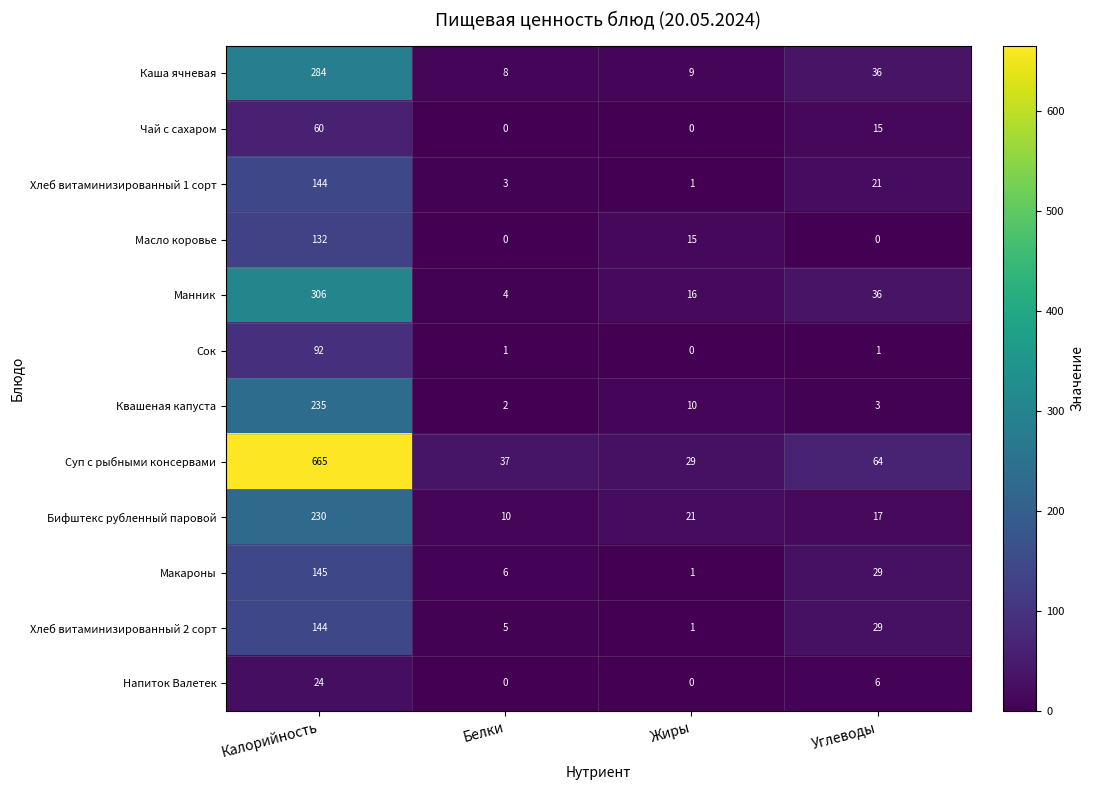

What is the sum of the Напиток Валетек values at Углеводы and Жиры?

6